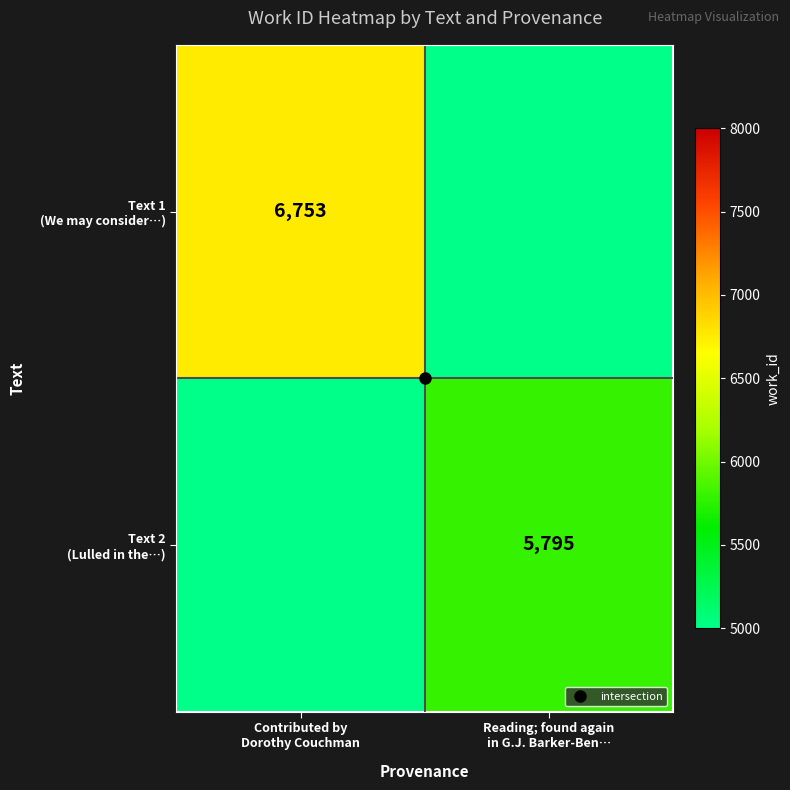

Is the value of Text 1 (We may consider…) at Reading; found again in G.J. Barker-Ben… greater than the value of Text 2 (Lulled in the…) at Reading; found again in G.J. Barker-Ben…?

No